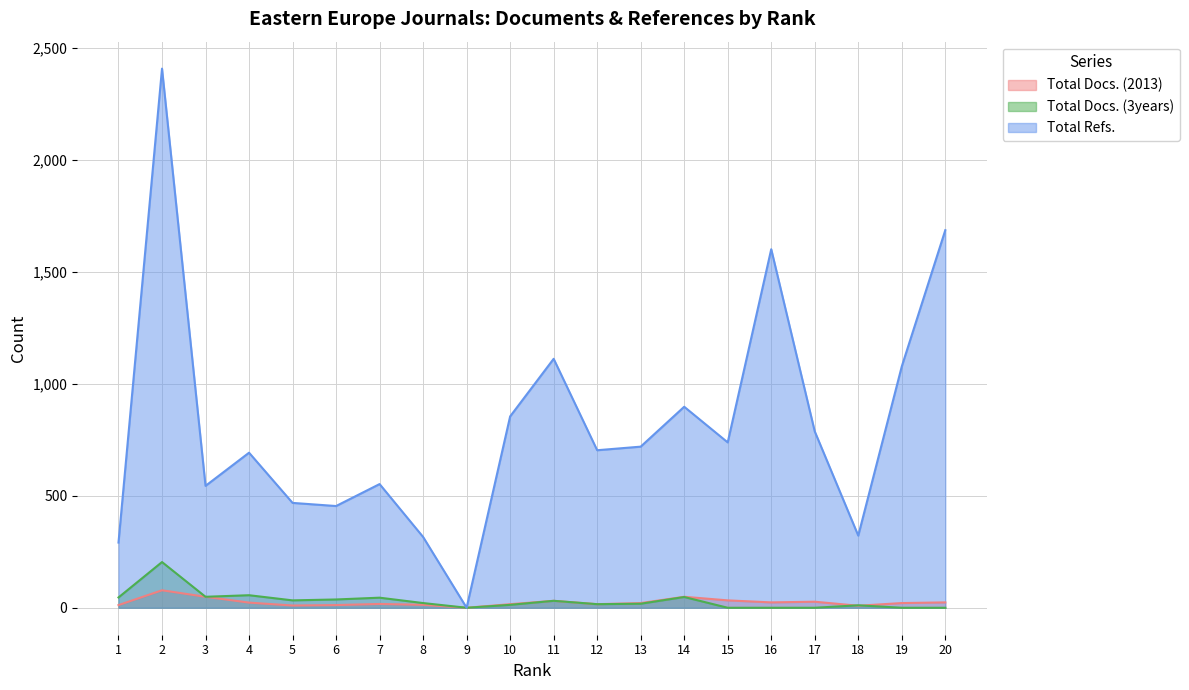

Reading left to right, extract all data points from this chart.

Total Docs. (2013): 1=12	2=78	3=49	4=23	5=10	6=12	7=17	8=13	9=0	10=16	11=31	12=16	13=21	14=49	15=33	16=24	17=27	18=9	19=21	20=24
Total Docs. (3years): 1=46	2=204	3=49	4=56	5=33	6=37	7=45	8=21	9=0	10=13	11=31	12=16	13=18	14=48	15=0	16=0	17=0	18=11	19=0	20=0
Total Refs.: 1=291	2=2406	3=544	4=692	5=468	6=454	7=552	8=316	9=0	10=854	11=1111	12=703	13=719	14=897	15=738	16=1600	17=787	18=322	19=1077	20=1685